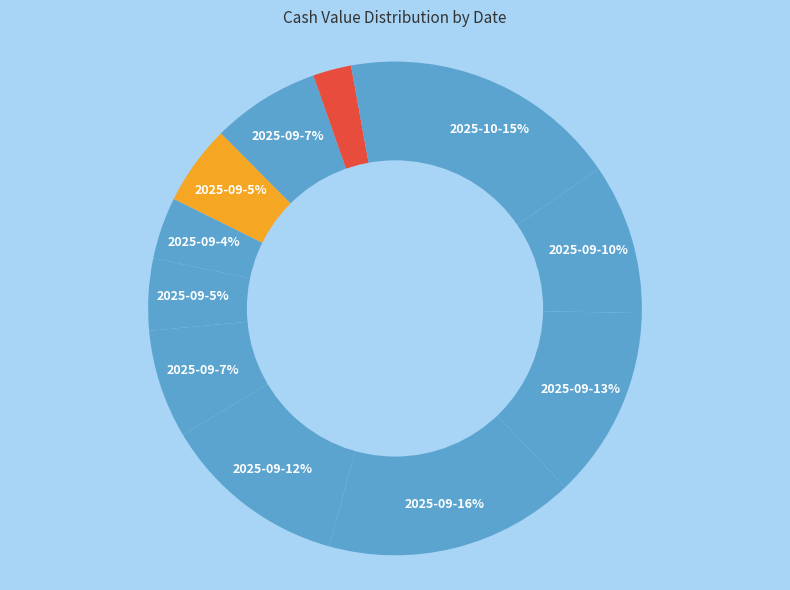

How many segments does this pie chart have?

12